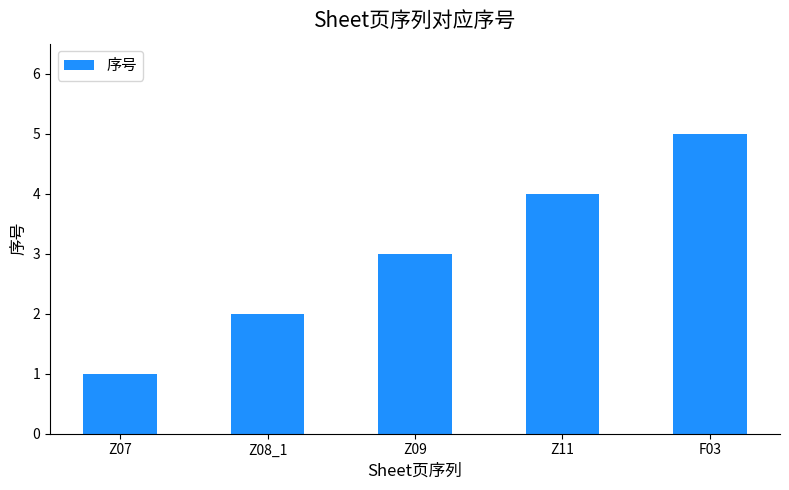

Reading left to right, what are all the values shown in this chart?

1	2	3	4	5